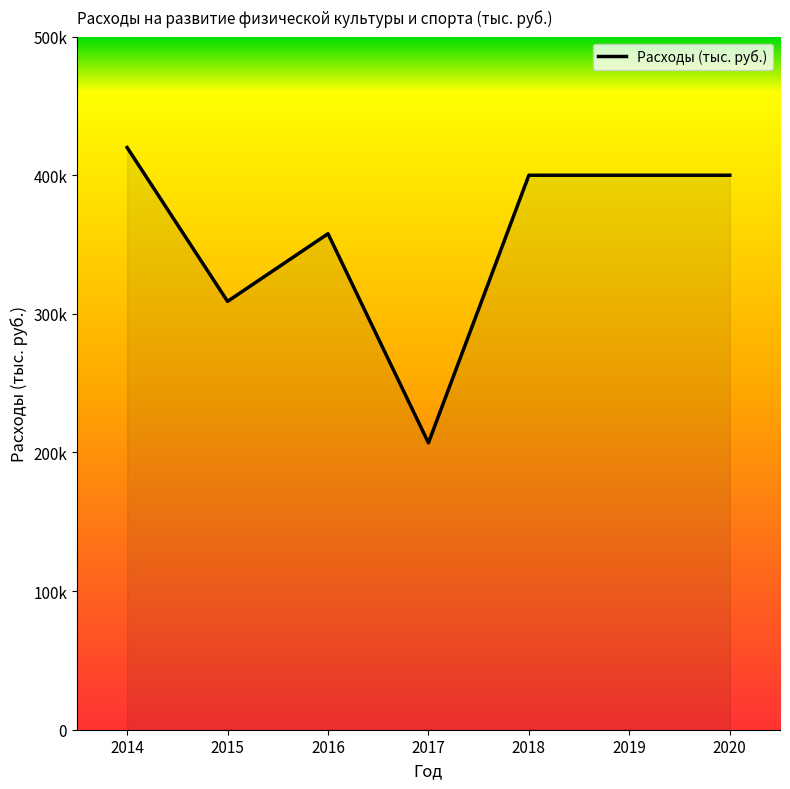

How many points are lower than both their immediate neighbors (excluding endpoints)?

2